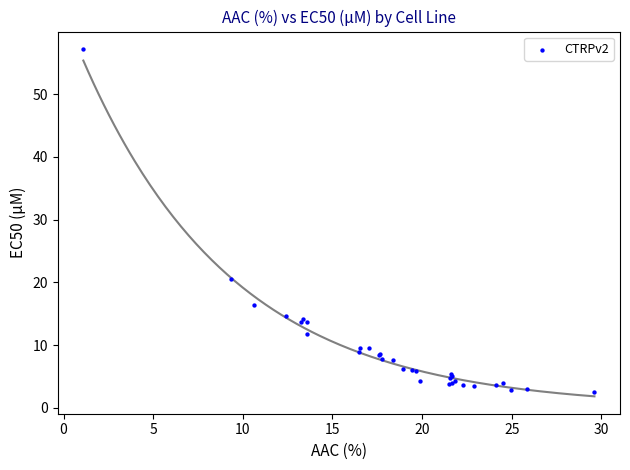

What Y value in the scatter plot is closest to 29?

20.6